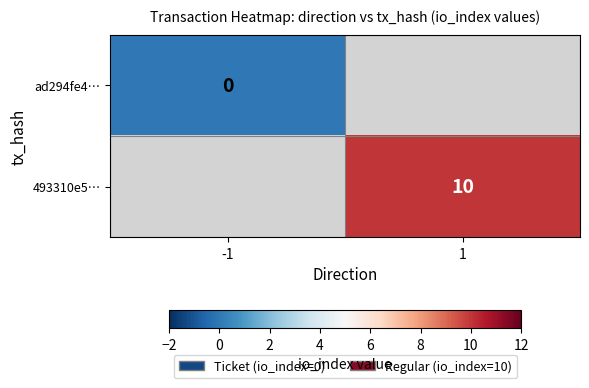

True or false: 493310e5… has a value of 5 at 1.

False